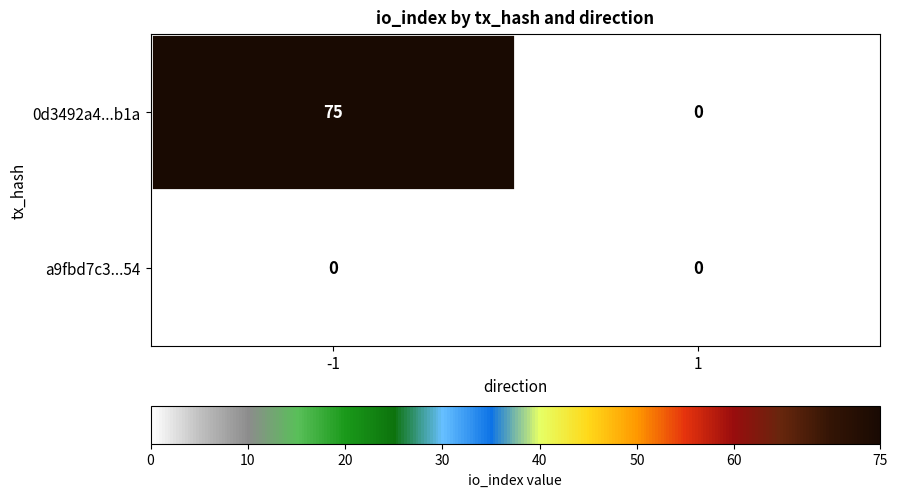

Reading left to right, what are all the values shown in this chart?

0d3492a4...b1a: 75	0
a9fbd7c3...54: 0	0